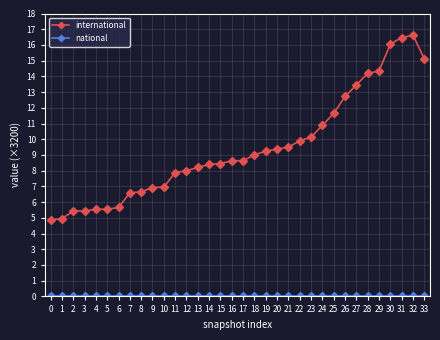

What is the difference between the highest and lowest values at 16?

8.6